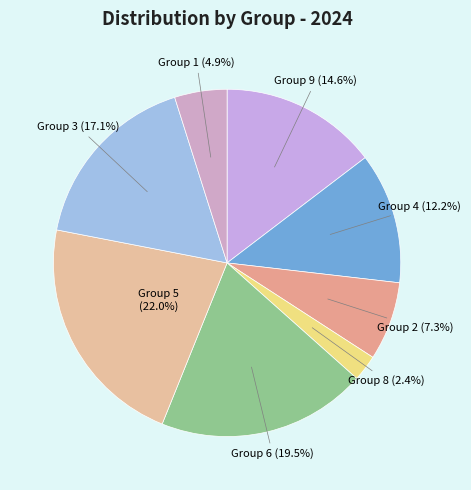

How many segments does this pie chart have?

8